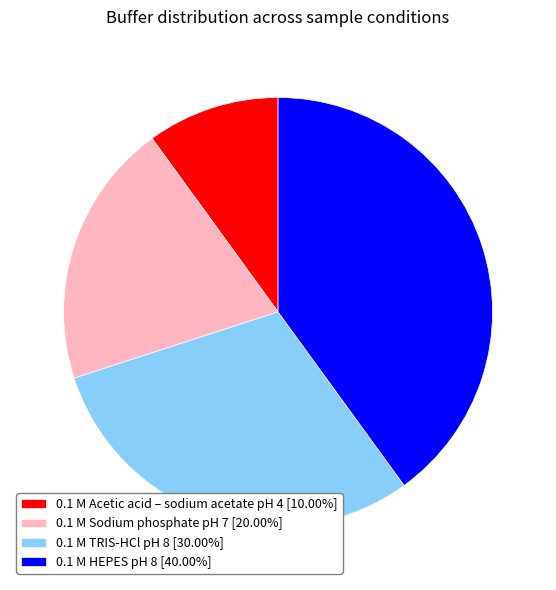

Rank the categories by value from lowest to highest.

0.1 M Acetic acid – sodium acetate pH 4, 0.1 M Sodium phosphate pH 7, 0.1 M TRIS-HCl pH 8, 0.1 M HEPES pH 8